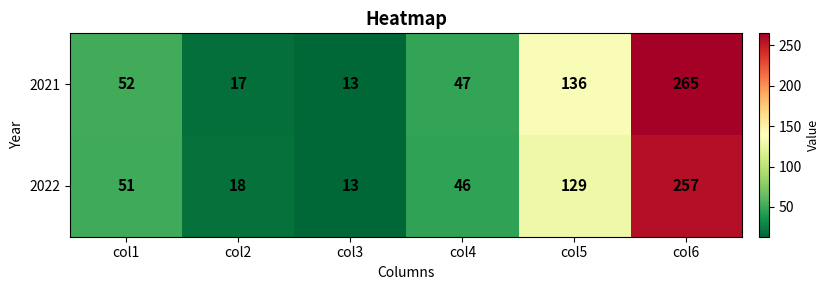

Which series has the largest total across all categories?

2021